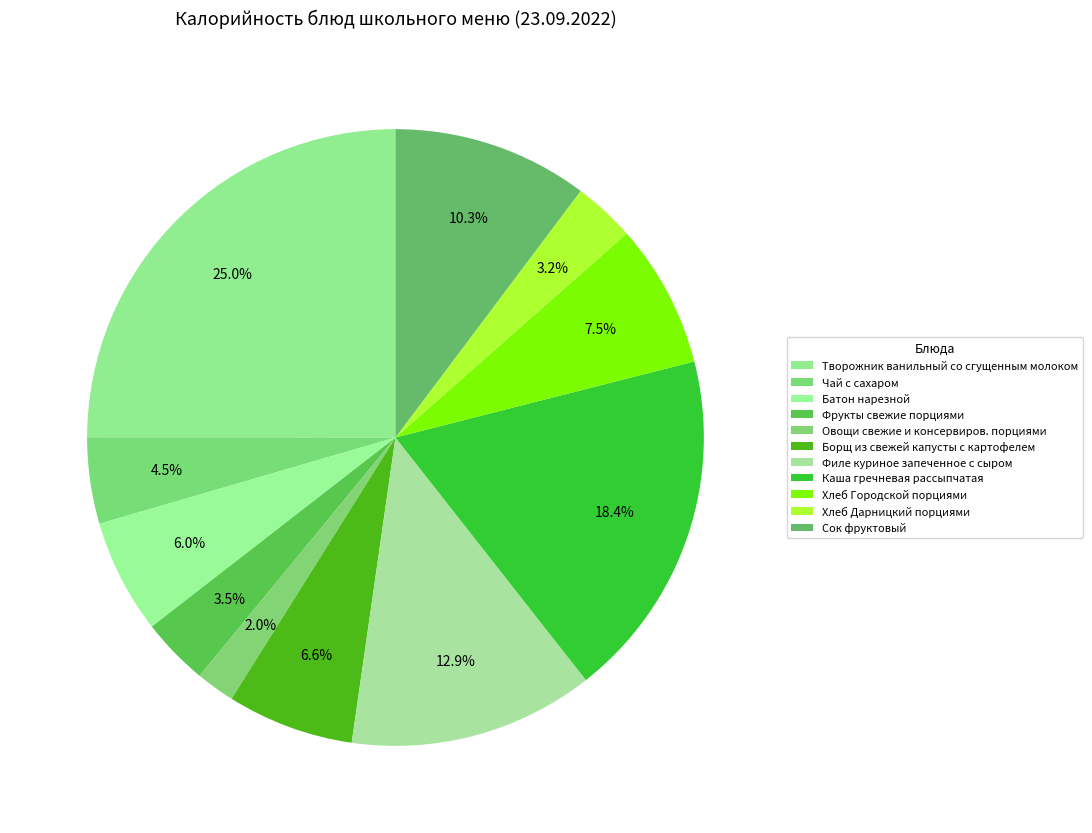

The Филе куриное запеченное с сыром slice represents 2% of the pie. True or false?

False